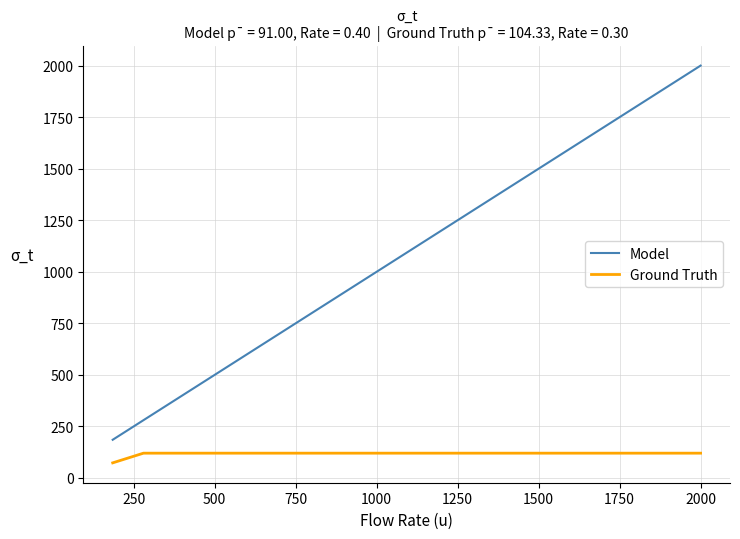

List the series in order of their peak value, highest first.

Model, Ground Truth